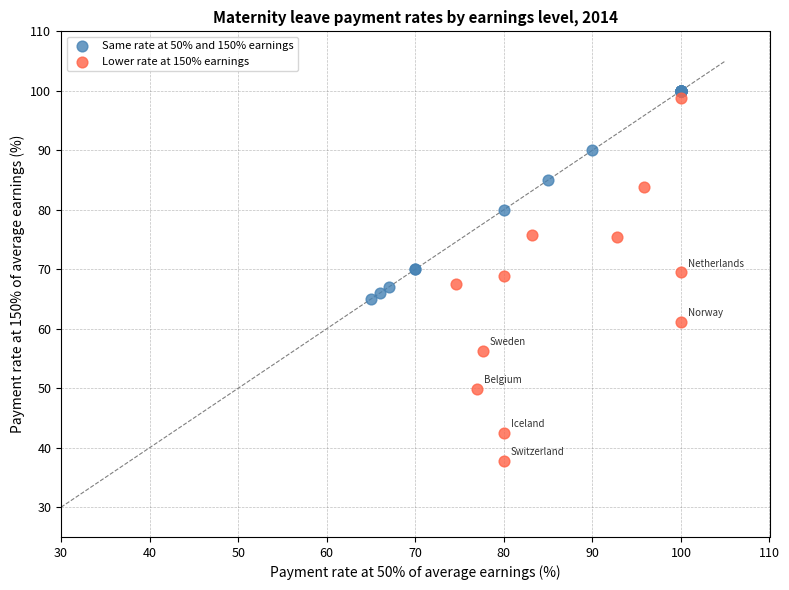

Which series has the largest Y range (max minus min)?

Lower rate at 150% earnings